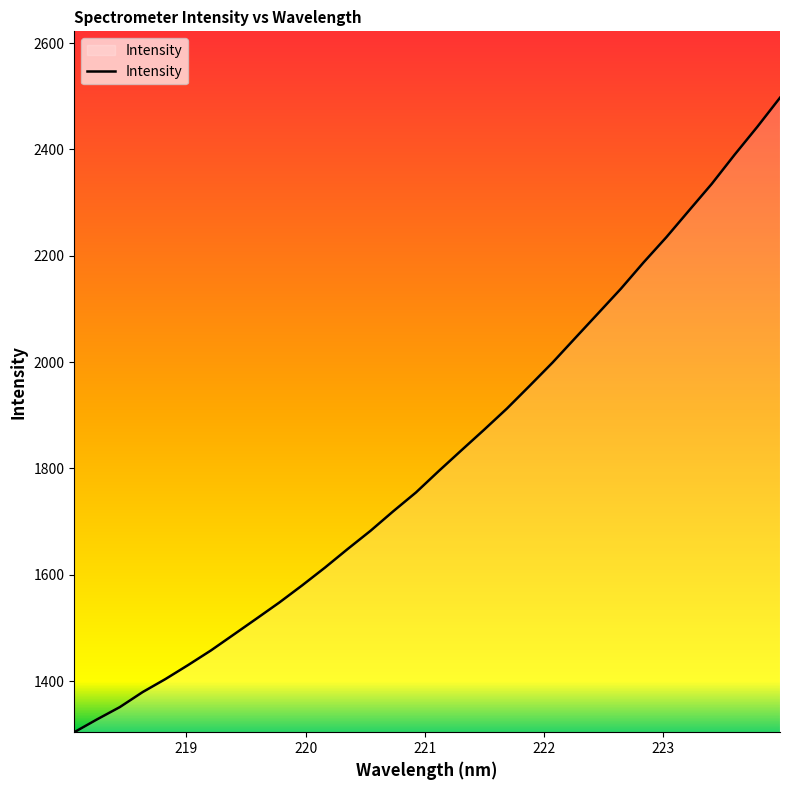

What is the smallest value displayed?

1303.8